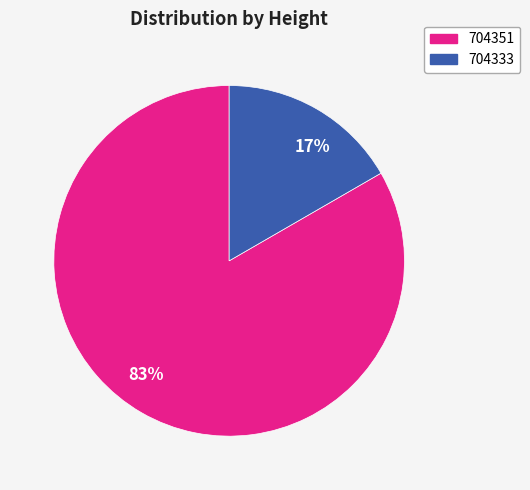

To the nearest percent, what is the average slice percentage?

50%